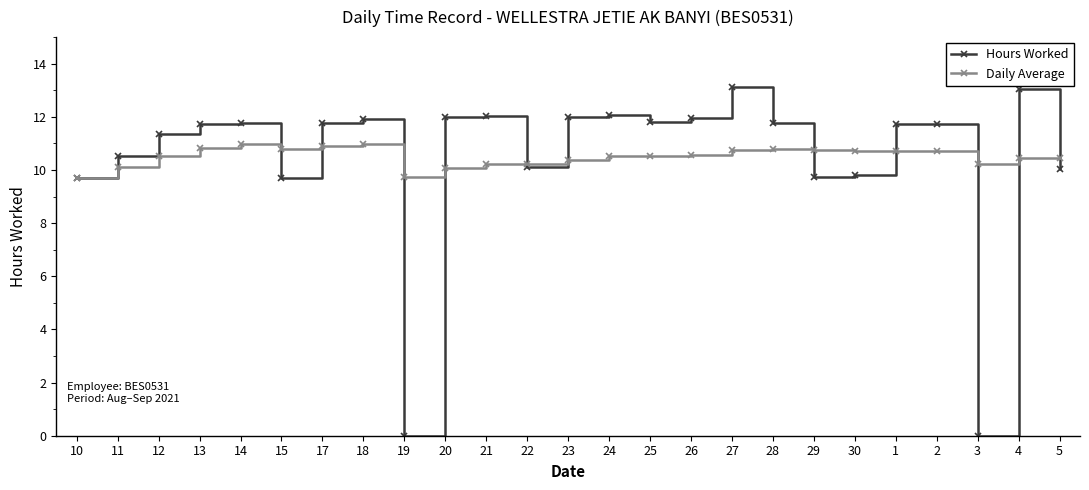

True or false: Daily Average and Hours Worked cross at least once.

True